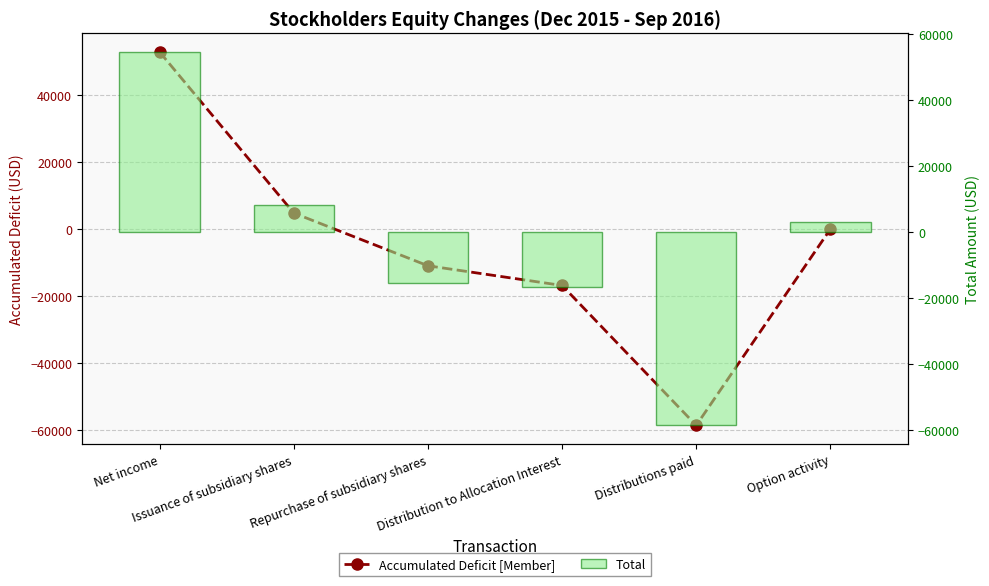

What is the difference between the highest and lowest values at Issuance of subsidiary shares?

3392